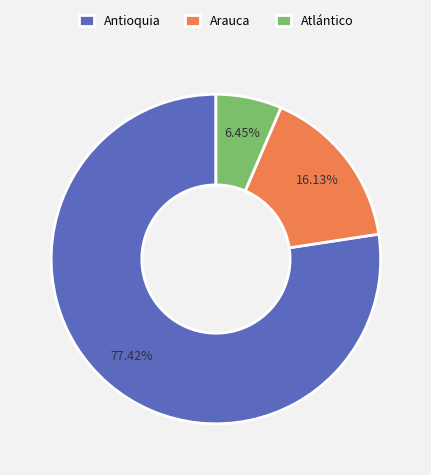

What is the majority slice?

Antioquia